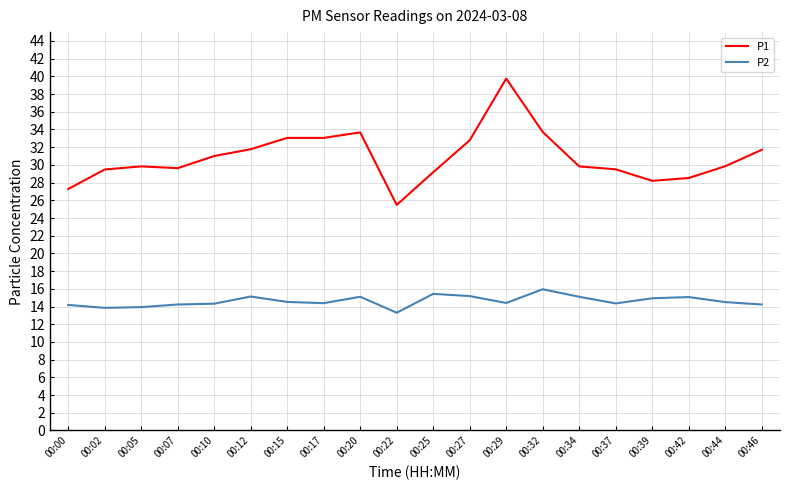

True or false: P2 and P1 cross at least once.

False